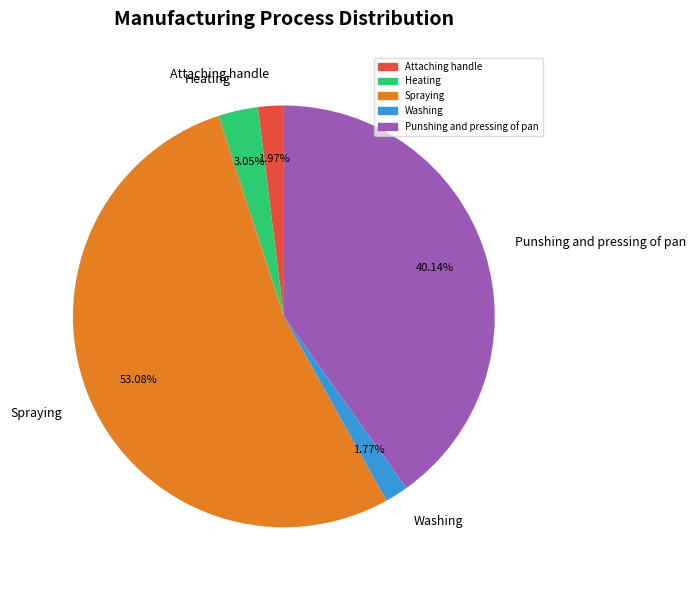

Does Heating account for over 50% of the chart?

No